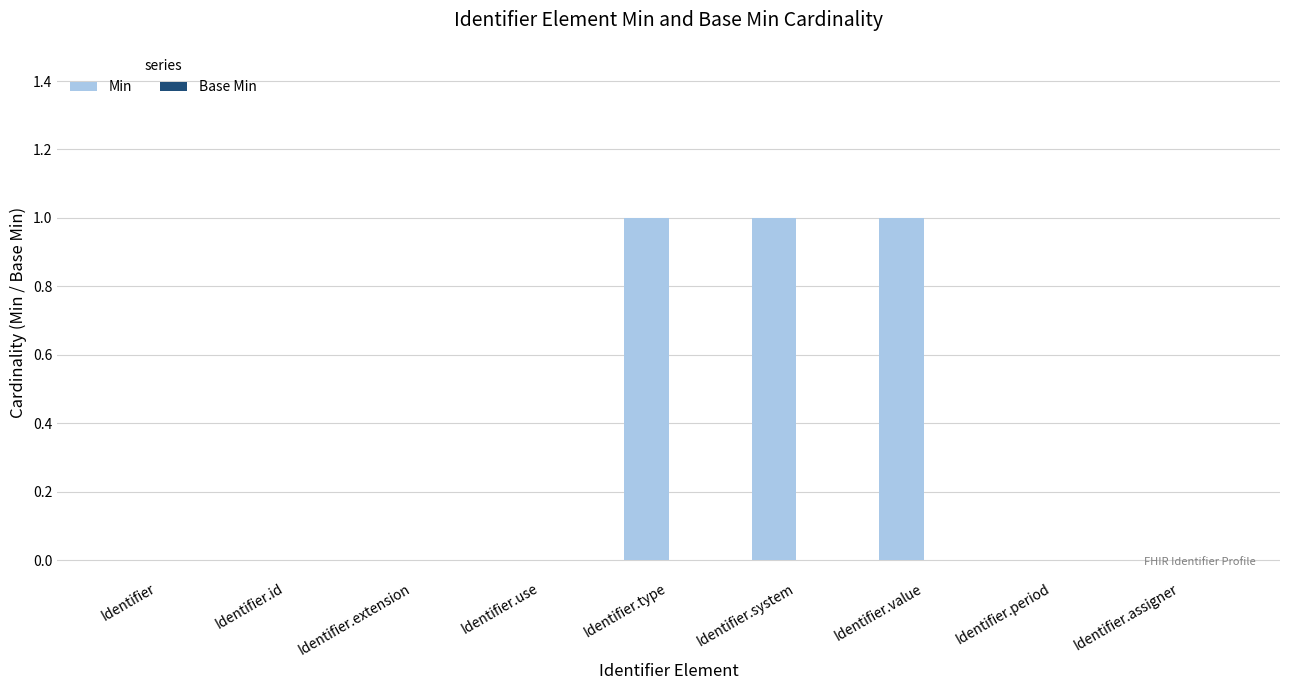

Does the chart contain stacked bars?

No